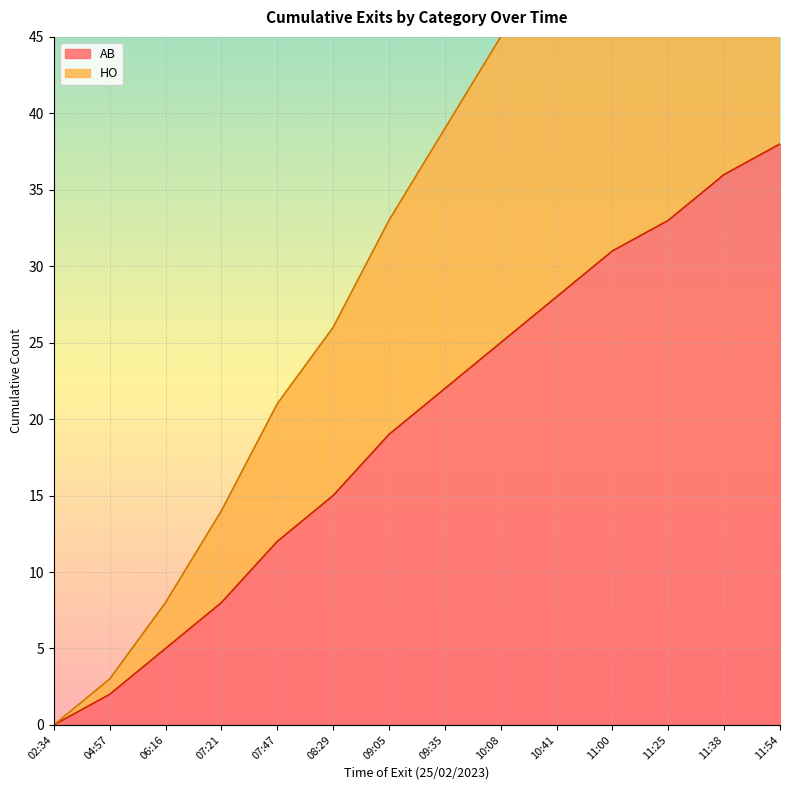

The AB series shows -12 at 02:34. True or false?

False